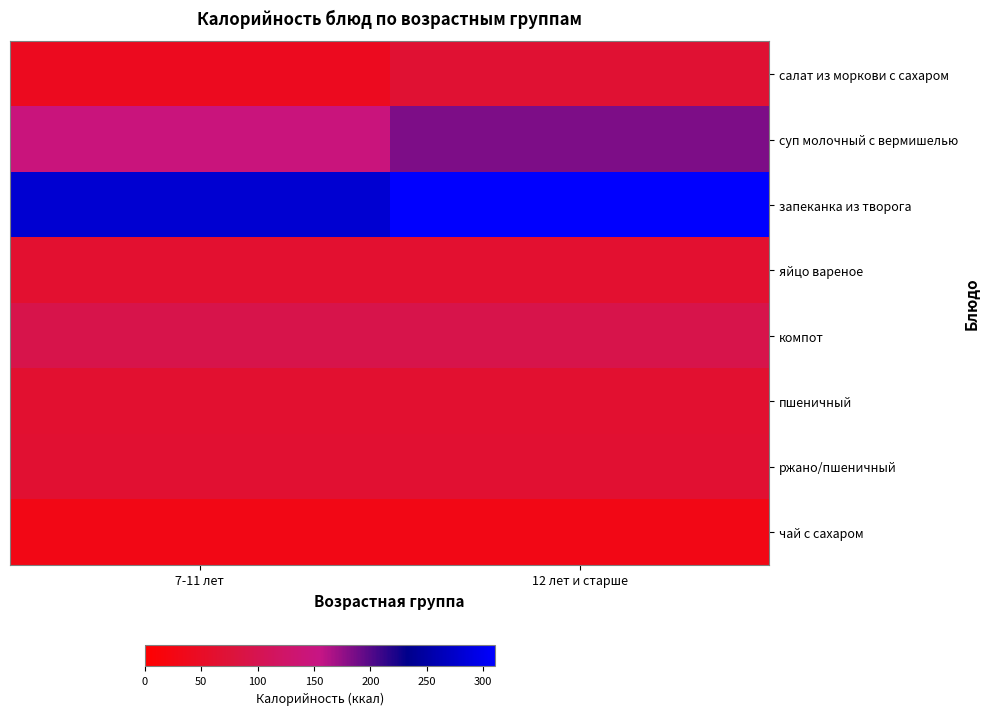

At which category is the sum across all series the highest?

12 лет и старше